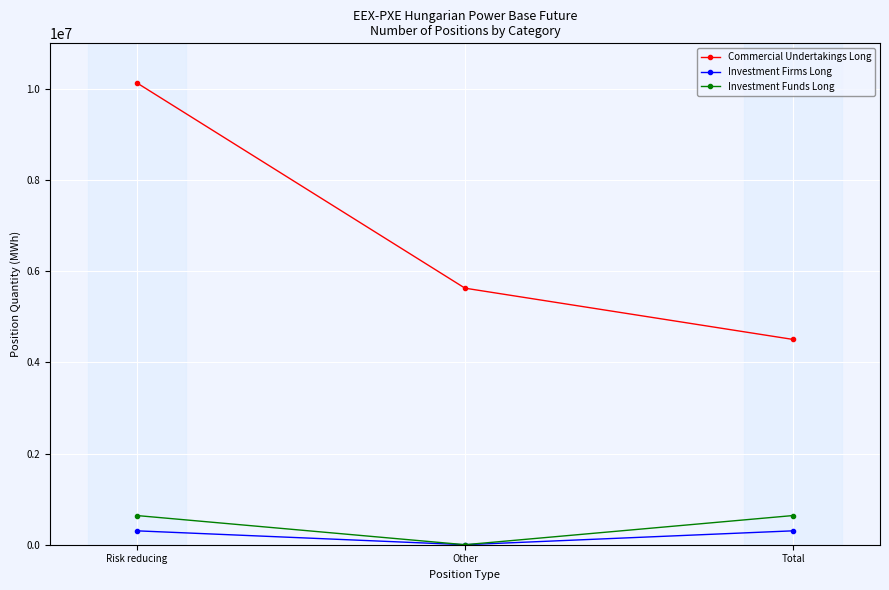

The Commercial Undertakings Long series shows 3123693 at Total. True or false?

False